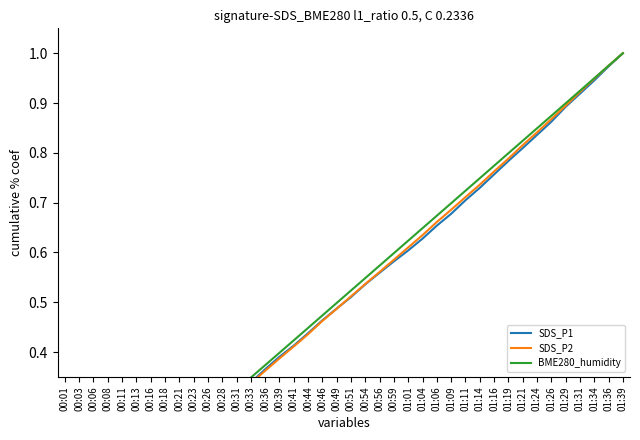

Does the chart display data point markers on the line(s)?

No